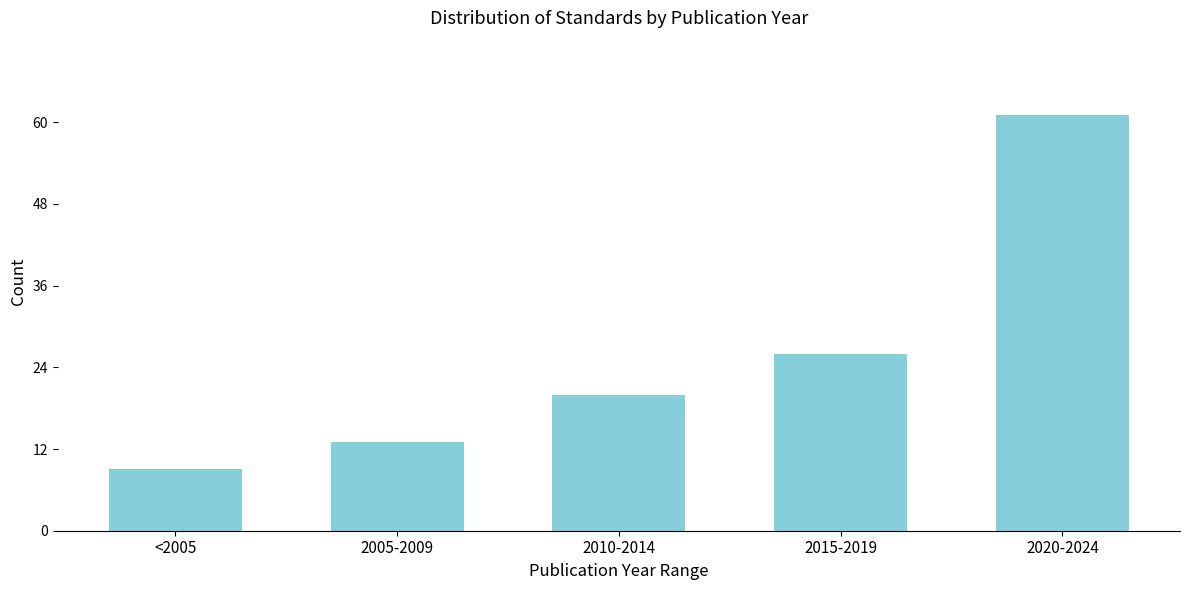

Reading left to right, list all the values displayed in this chart.

9	13	20	26	61